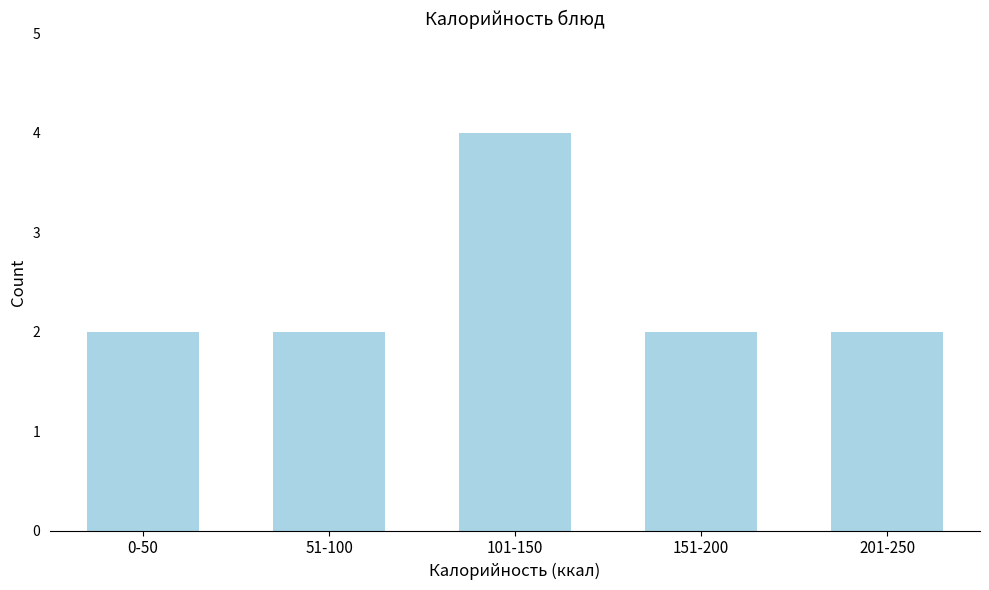

Reading right to left, extract all data points from this chart.

2	2	4	2	2